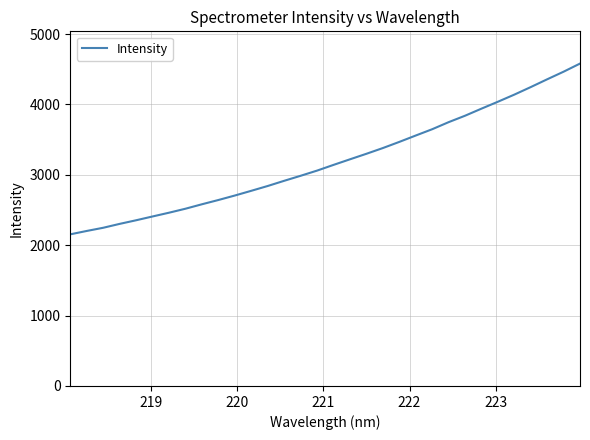

What is the average value?

3195.1